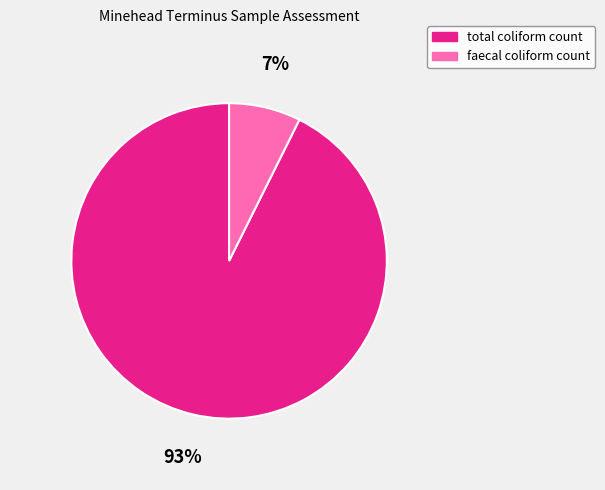

True or false: total coliform count accounts for 93% of the total.

True